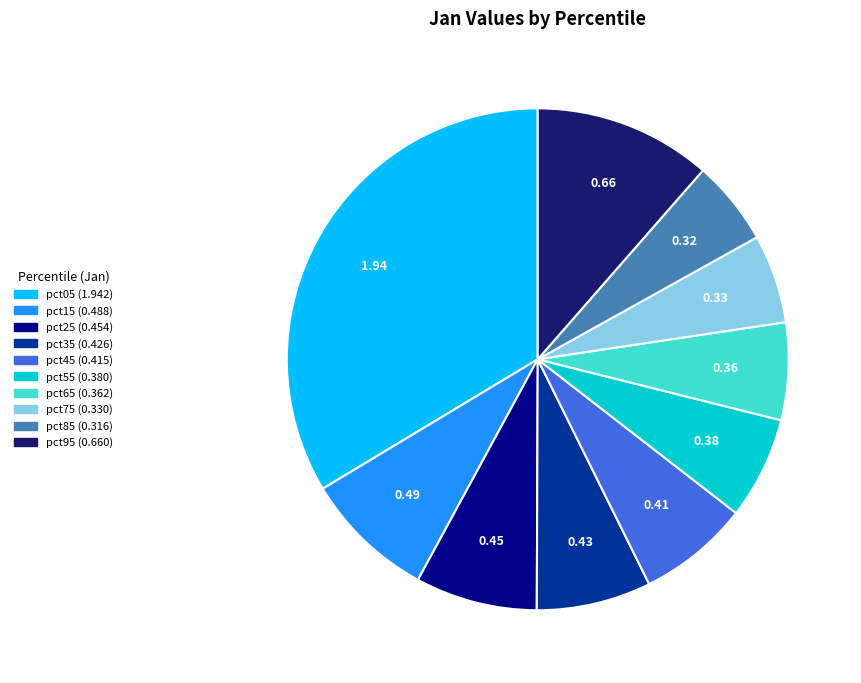

Does pct85 account for over 50% of the chart?

No